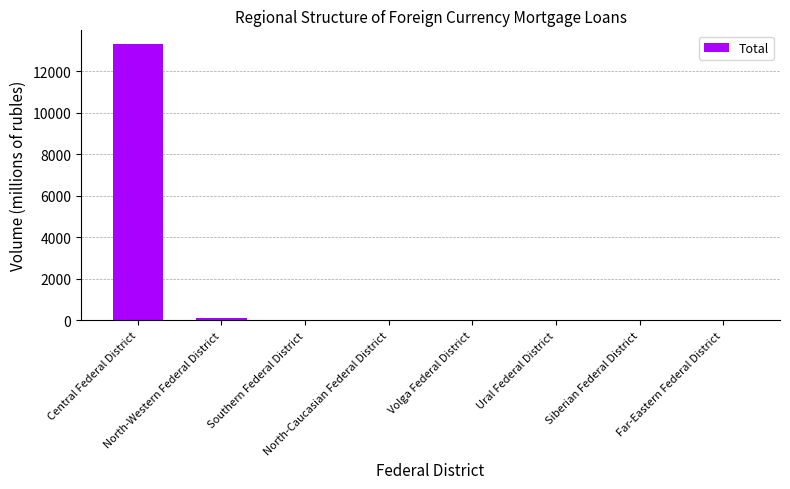

What is the maximum value shown in the chart?

13301